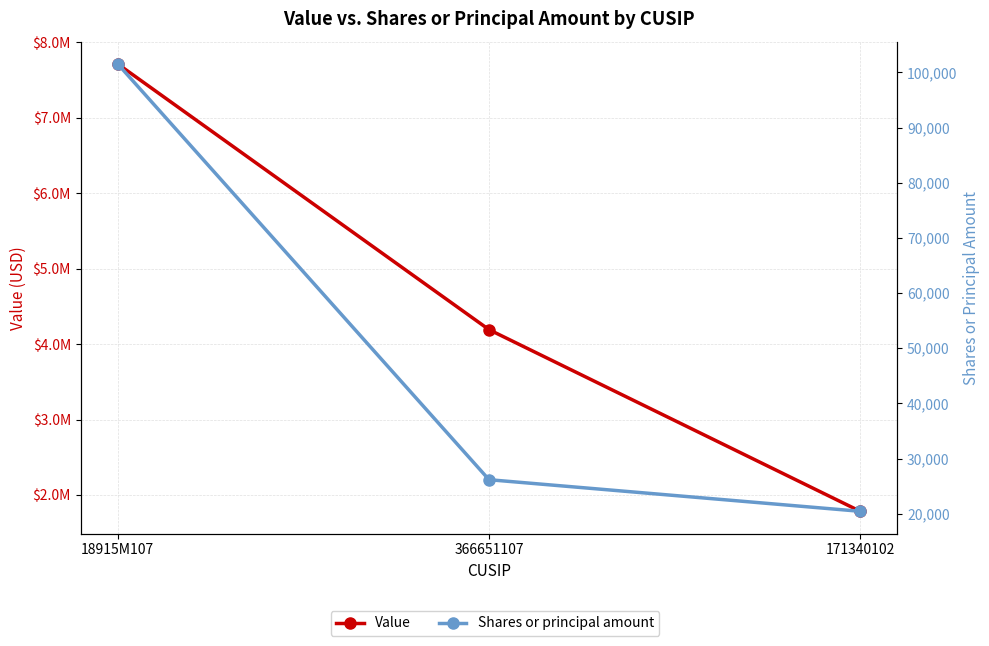

What is the label of the 3rd point from the right?

18915M107